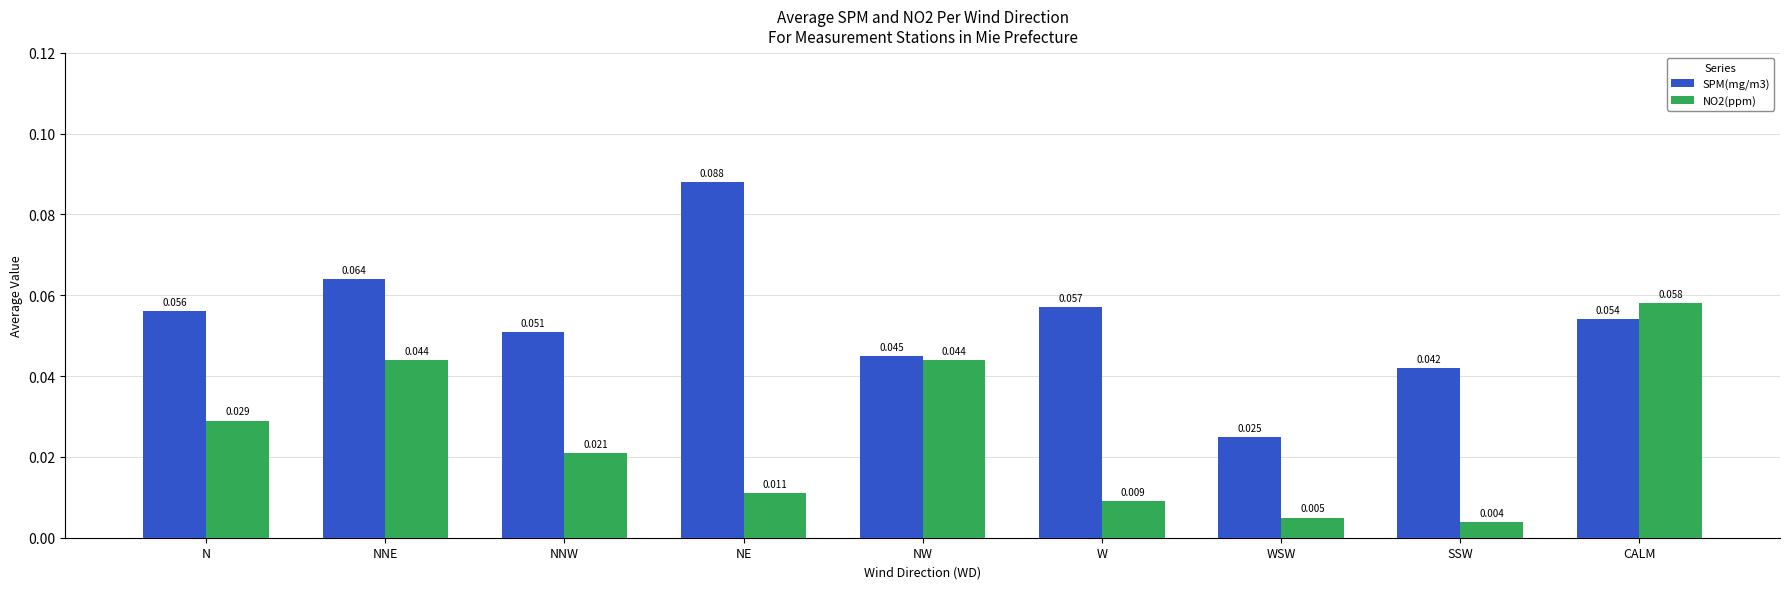

At which category does the chart reach its peak across all series?

NE